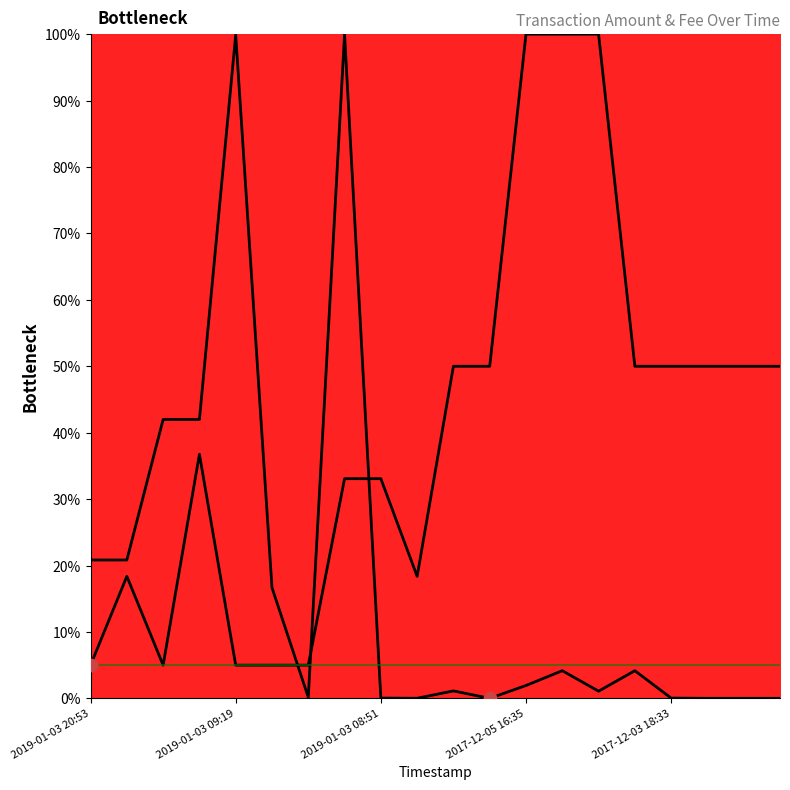

At how many categories does at least one series exceed 85?

5